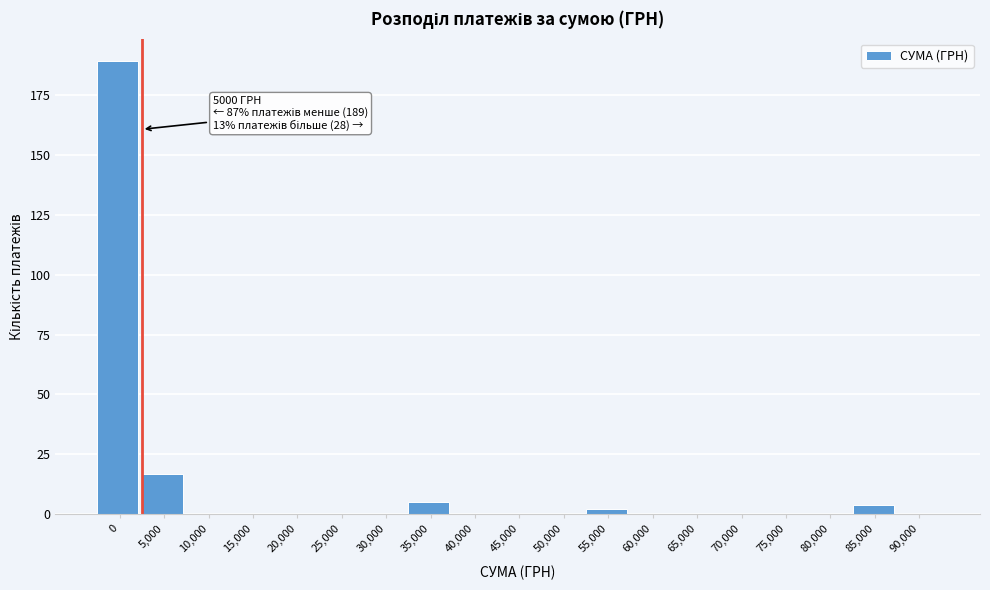

Reading left to right, extract all data points from this chart.

0=189	5,000=17	10,000=0	15,000=0	20,000=0	25,000=0	30,000=0	35,000=5	40,000=0	45,000=0	50,000=0	55,000=2	60,000=0	65,000=0	70,000=0	75,000=0	80,000=0	85,000=4	90,000=0